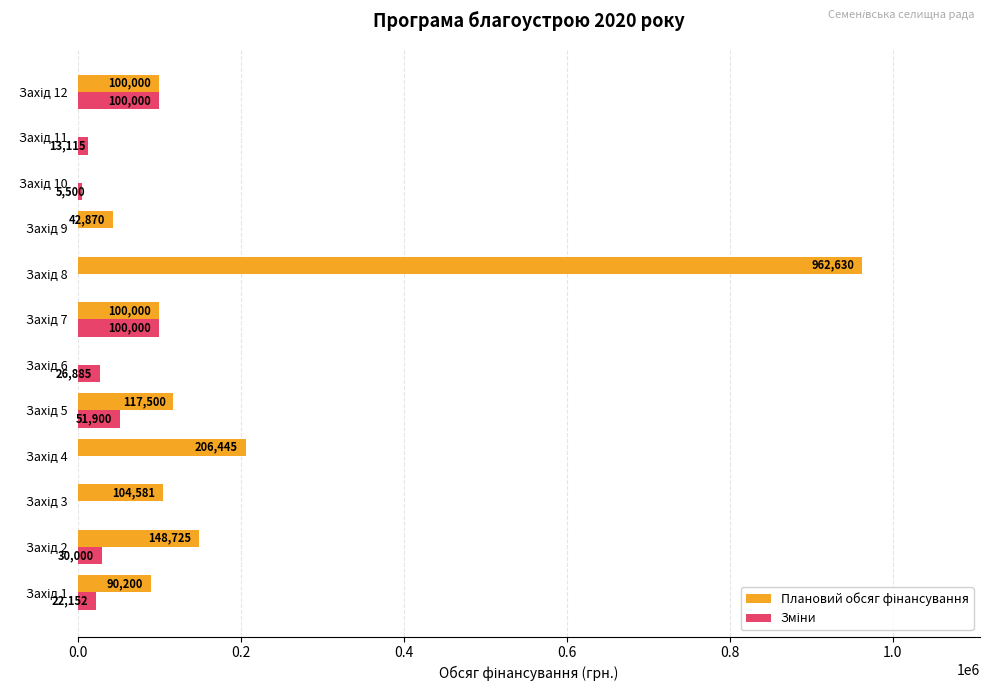

How many values in Зміни are above zero?

8